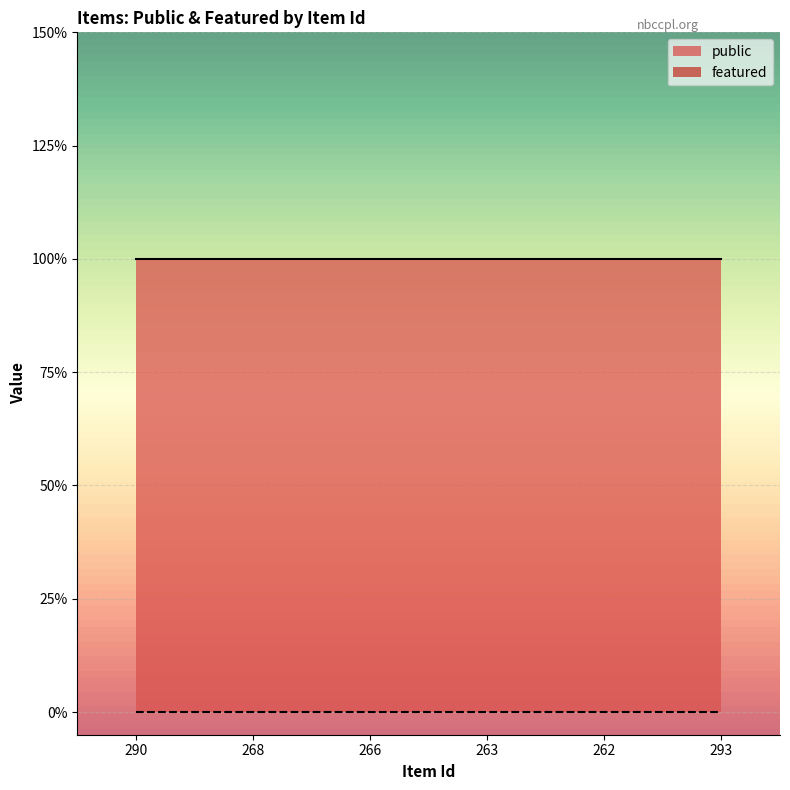

Rank the categories by featured value from highest to lowest.

290, 268, 266, 263, 262, 293